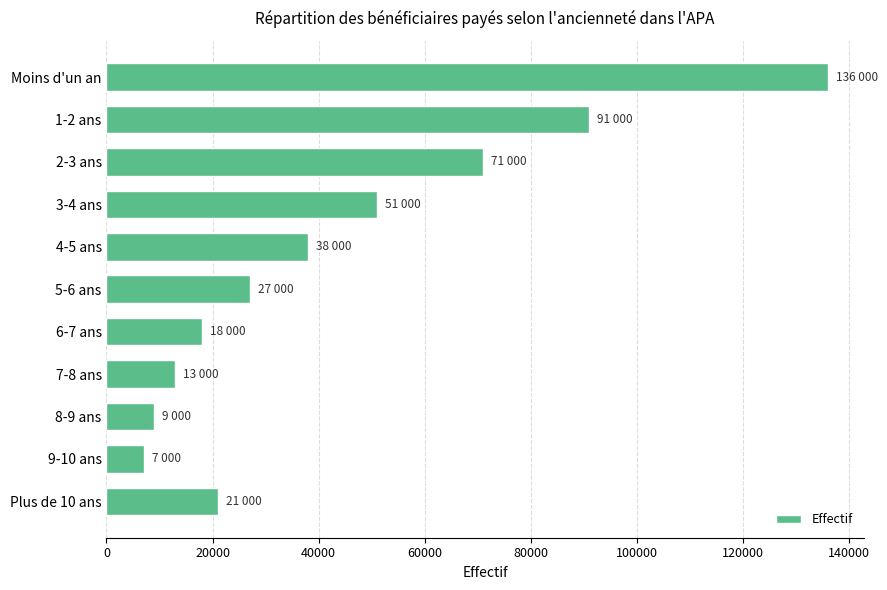

Reading bottom to top, extract all data points from this chart.

21000	7000	9000	13000	18000	27000	38000	51000	71000	91000	136000